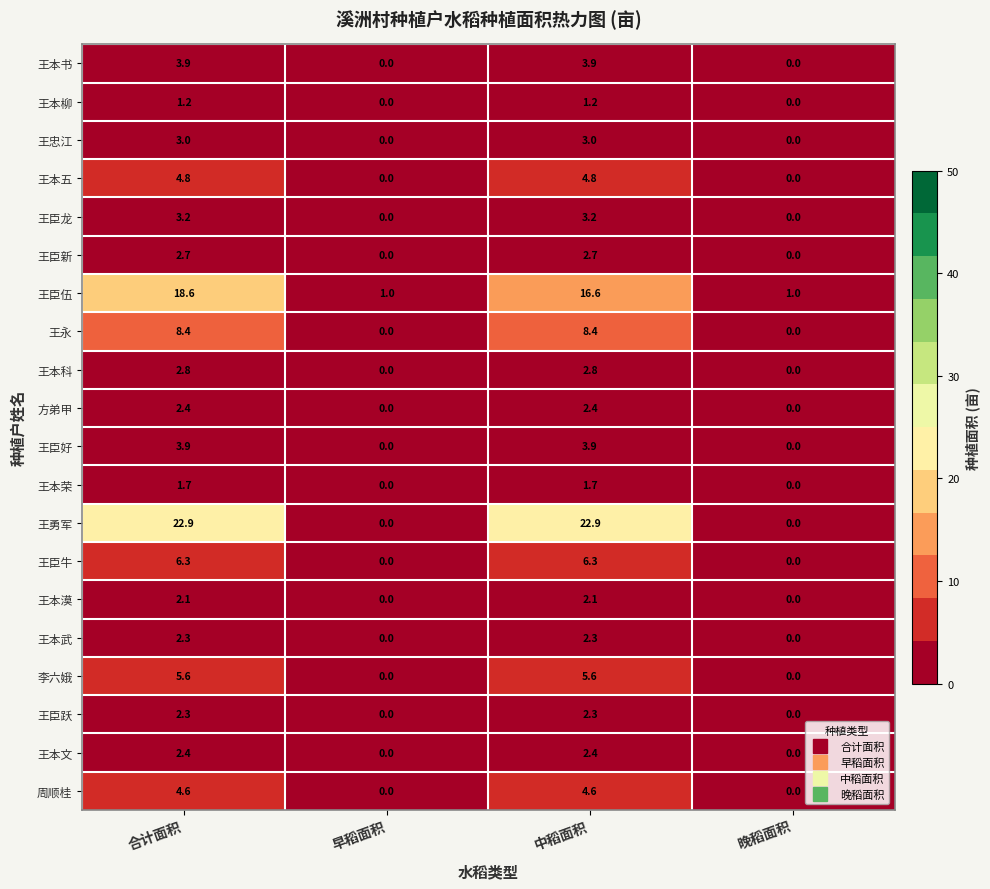

How many series are shown in this chart?

20